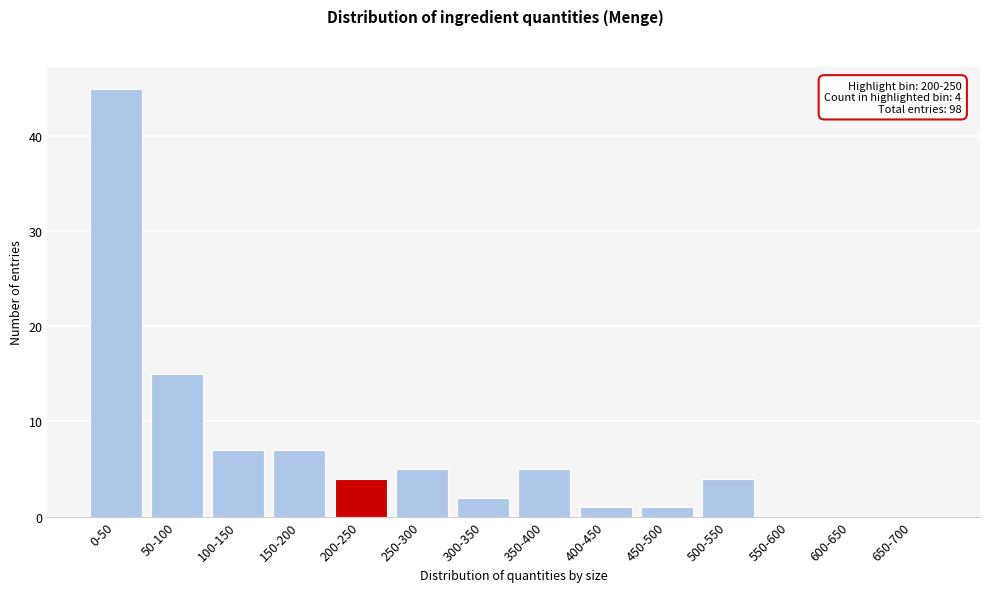

Reading left to right, extract all data points from this chart.

0-50=45	50-100=15	100-150=7	150-200=7	200-250=4	250-300=5	300-350=2	350-400=5	400-450=1	450-500=1	500-550=4	550-600=0	600-650=0	650-700=0